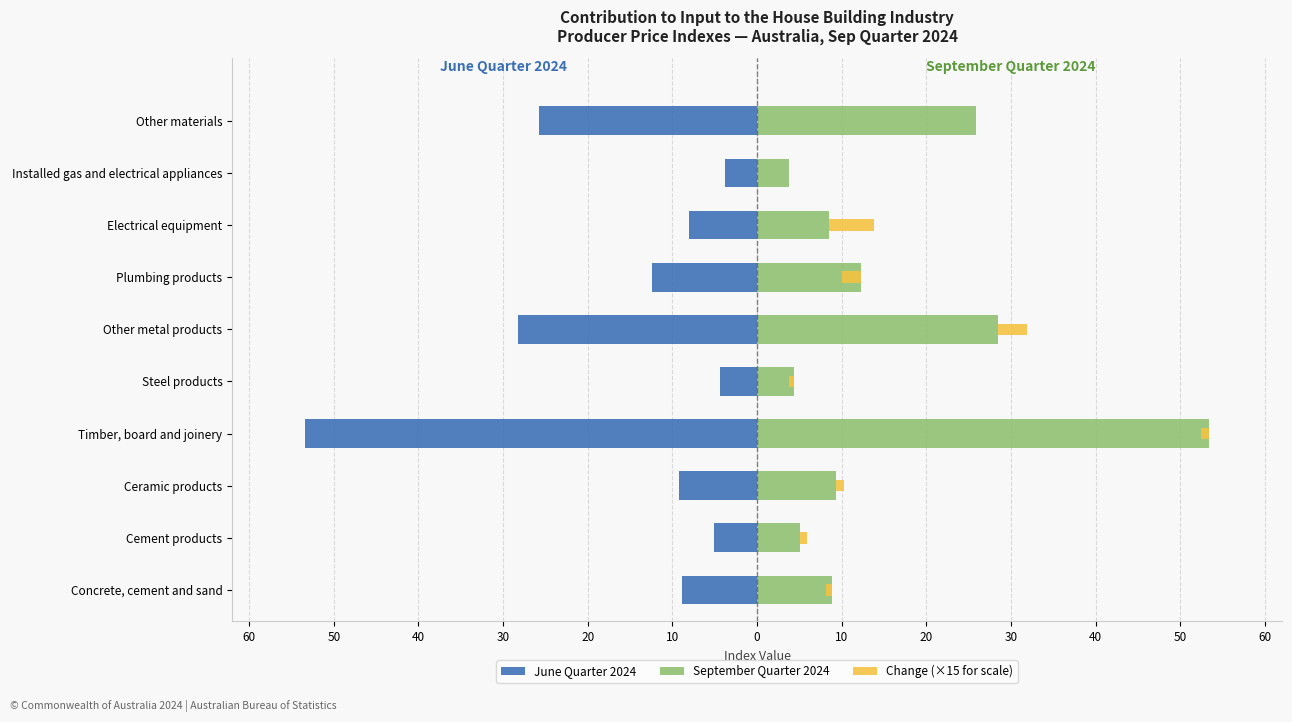

Rank the series by their maximum value, from highest to lowest.

September Quarter 2024, Change (×15 for scale), June Quarter 2024